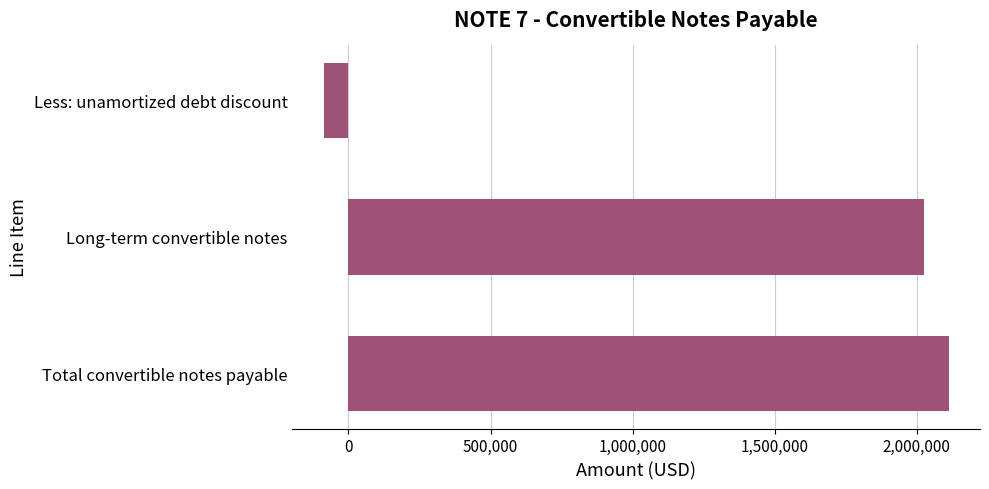

Reading top to bottom, extract all data points from this chart.

-87143	2025007	2112150